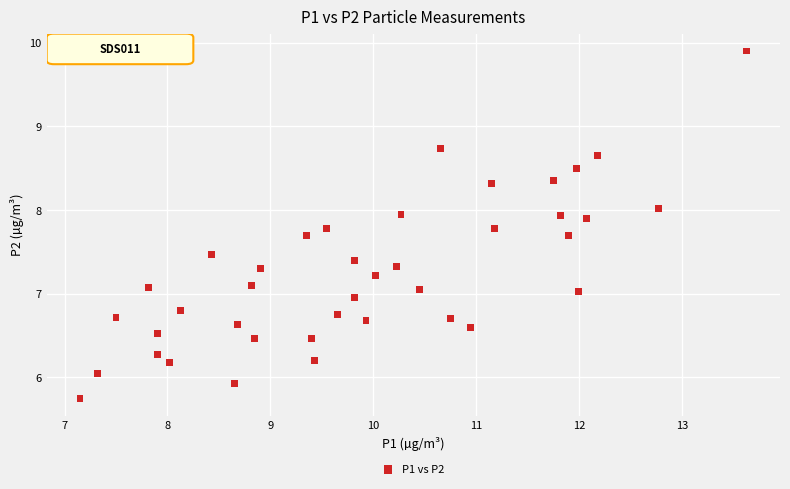

What is the range of X values (max minus min)?

6.5